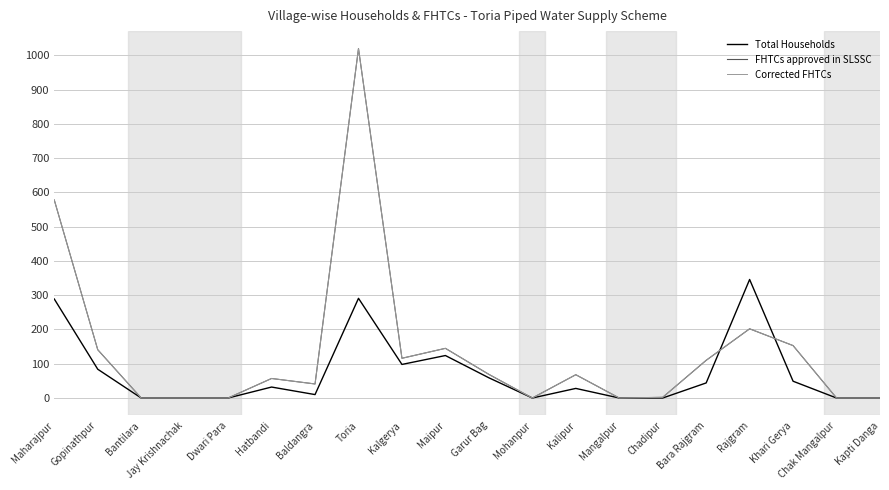

True or false: FHTCs approved in SLSSC has more than 1 interior local peaks.

True